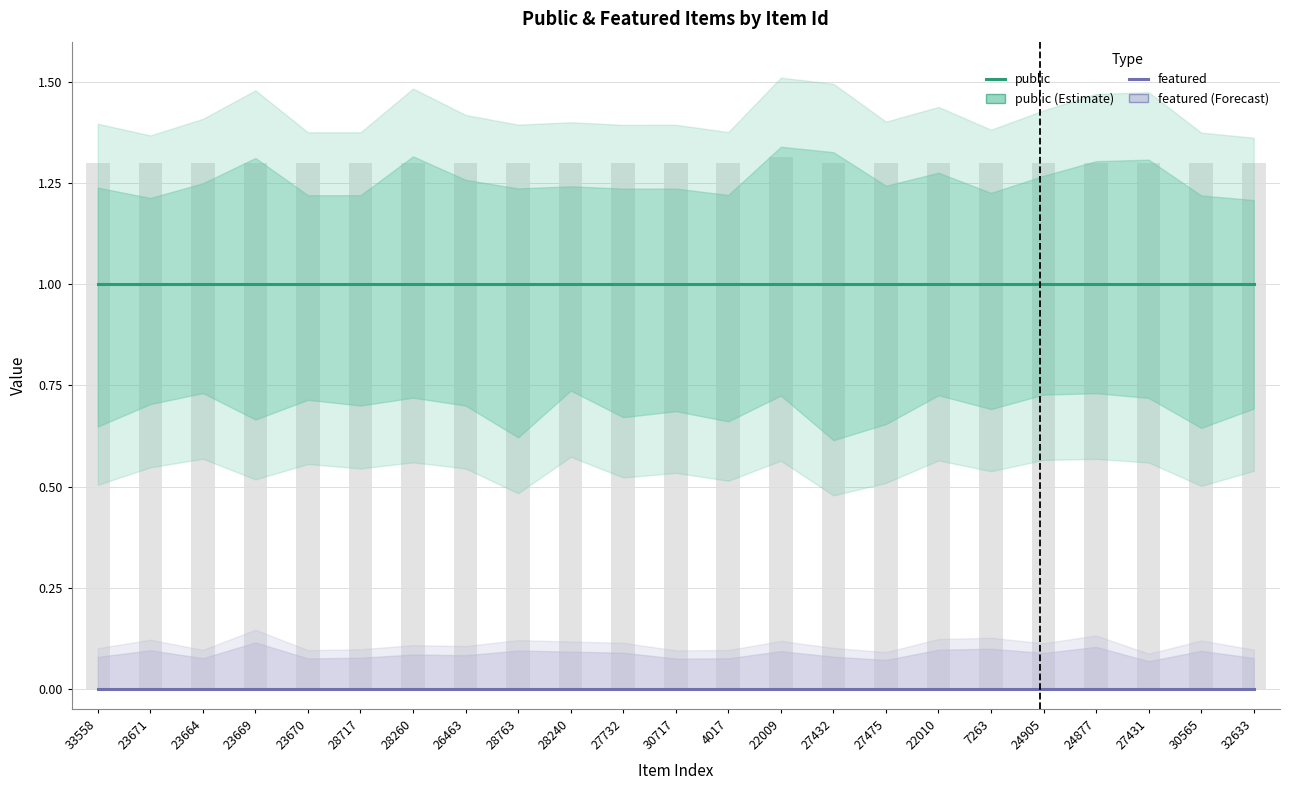

Which series has the largest total across all categories?

public